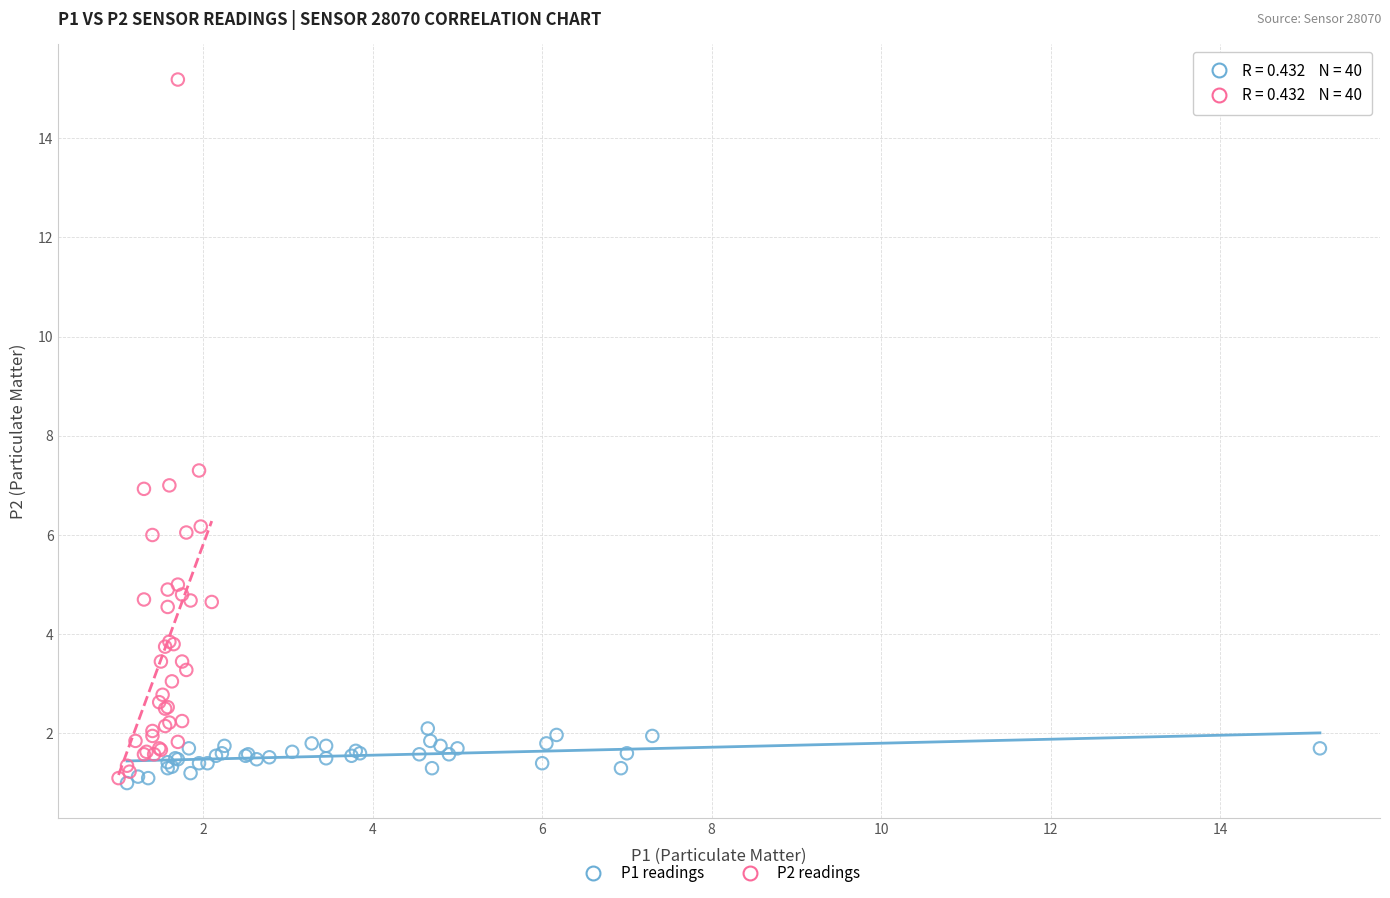

Which series has the largest Y range (max minus min)?

P2 readings